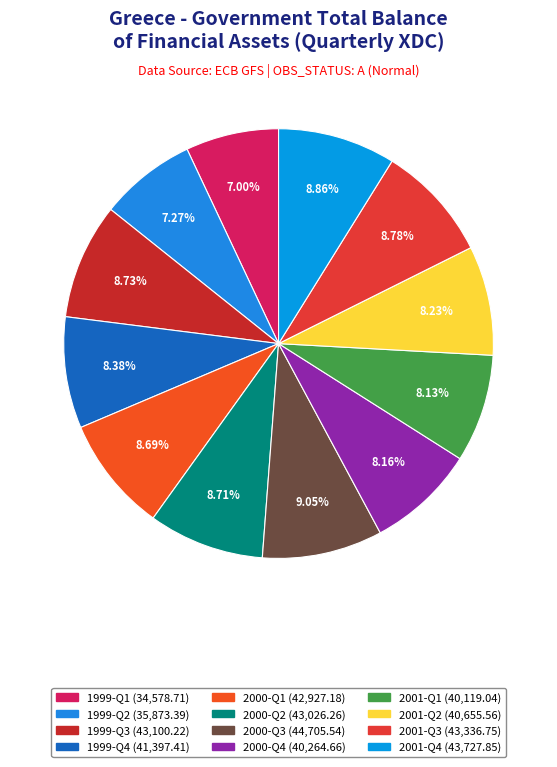

What portion of the pie excludes 2000-Q4?

91.8%